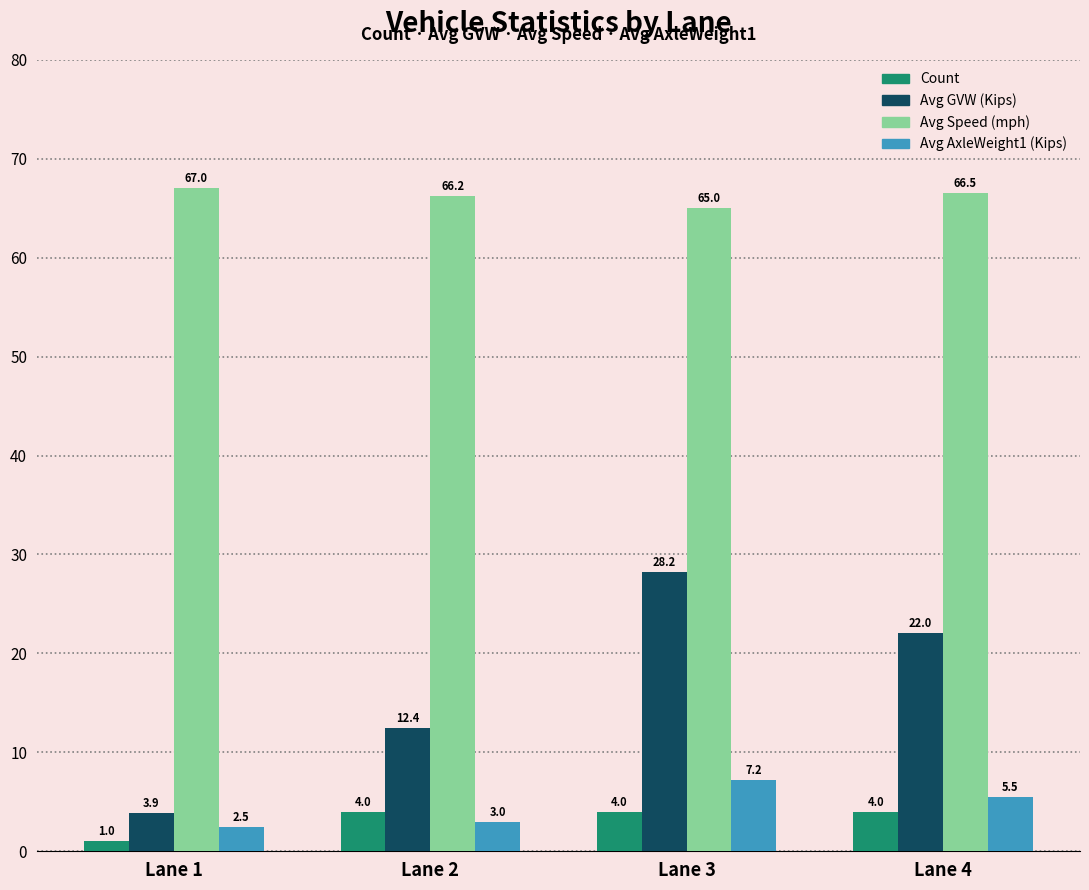

At which label does Avg GVW (Kips) first exceed 22?

Lane 3